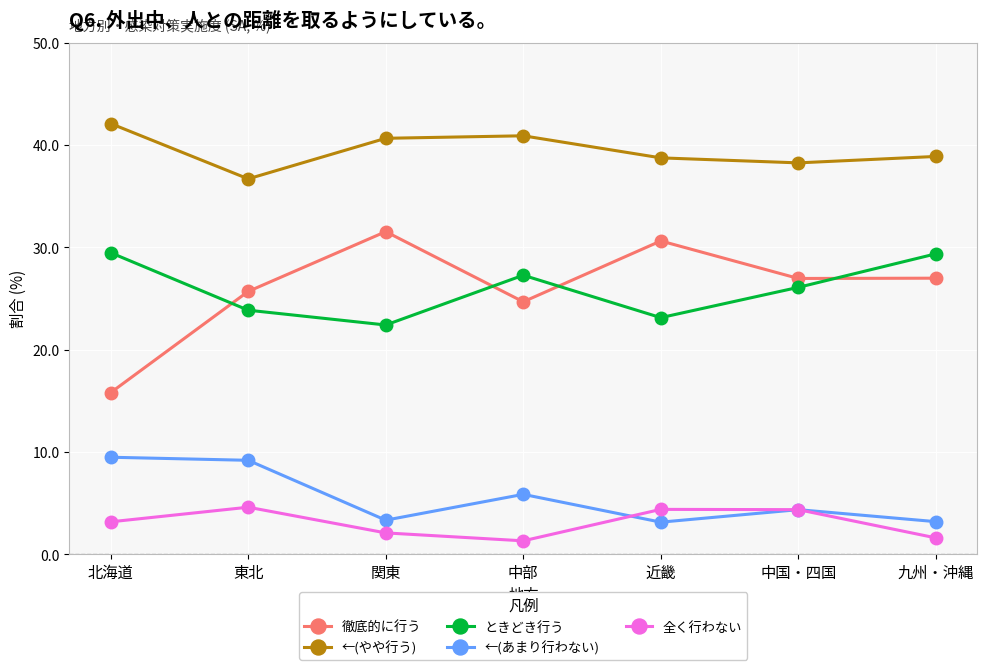

Which series changed the most between 北海道 and 九州・沖縄?

徹底的に行う